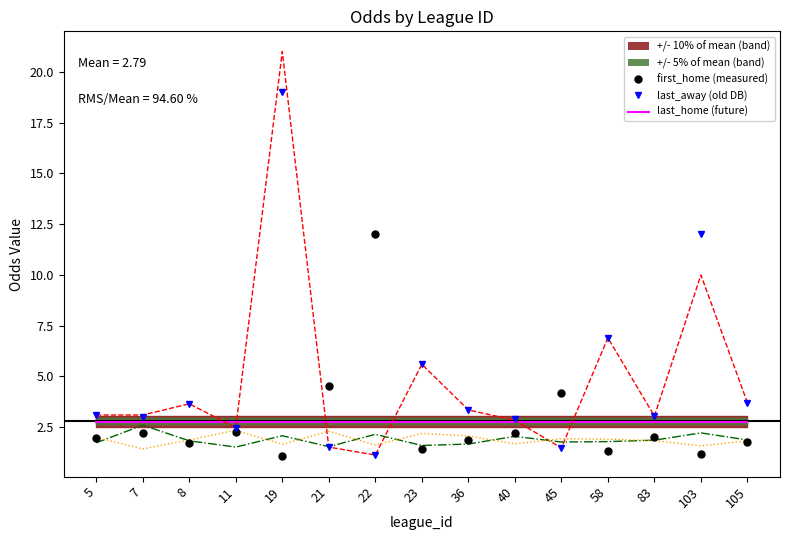

True or false: last_away has a value of 0.2 at 22.

False